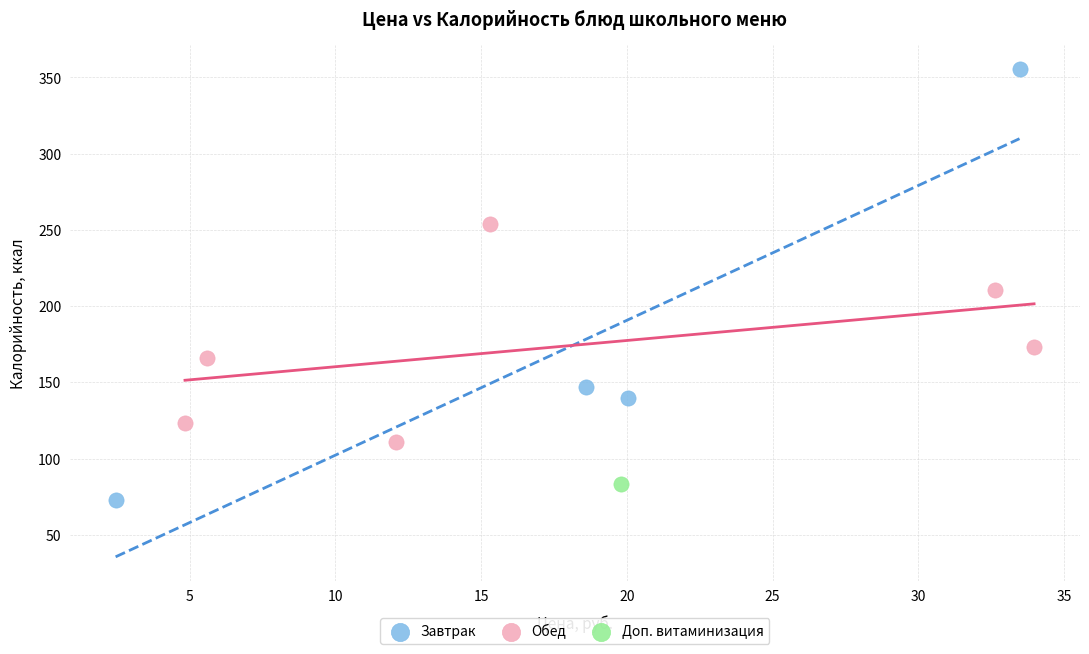

What are all the series names shown in the legend?

Завтрак, Обед, Доп. витаминизация